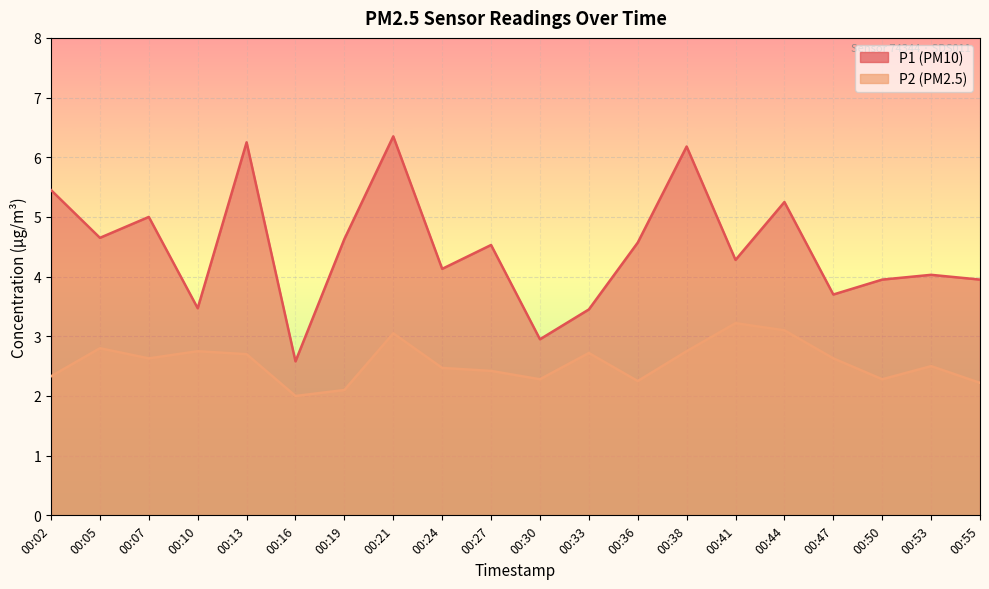

Is the value of P2 at 00:13 greater than the value of P1 at 00:24?

No